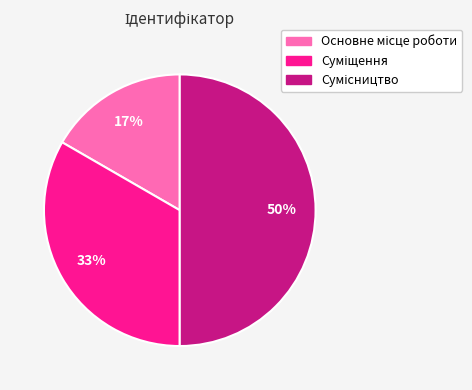

To the nearest percent, what is the difference between the largest and smallest slice percentages?

33%